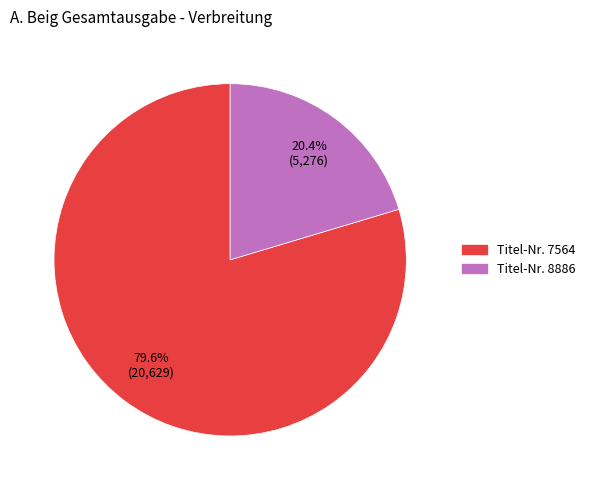

To the nearest percent, what is the difference between the largest and smallest slice percentages?

59%